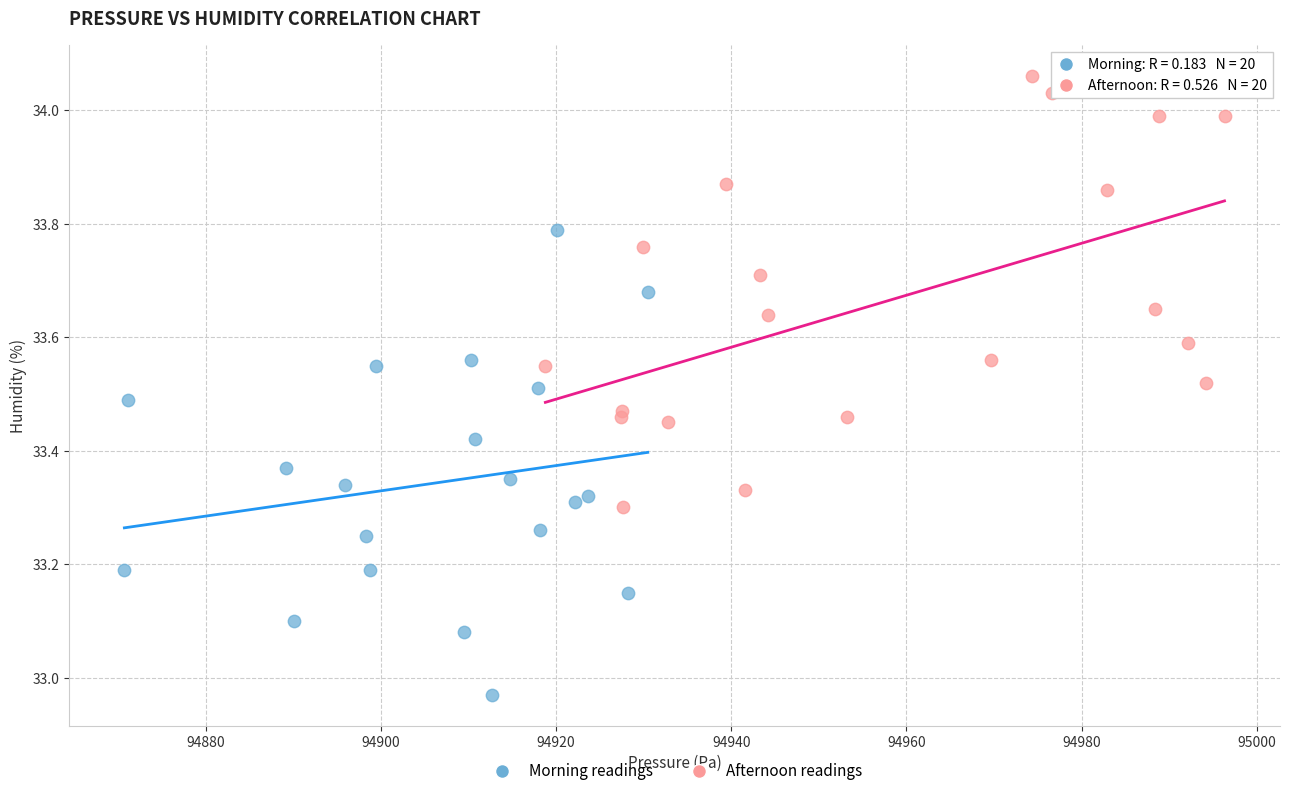

Which series contains the highest Y value?

Afternoon readings